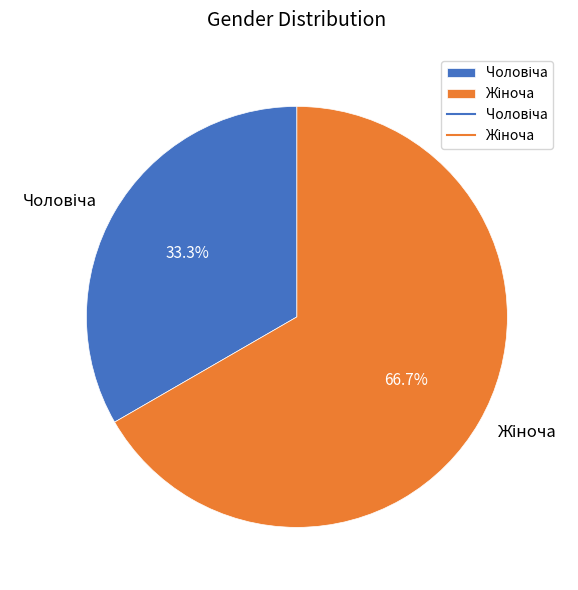

Is there a majority slice in this chart?

Yes